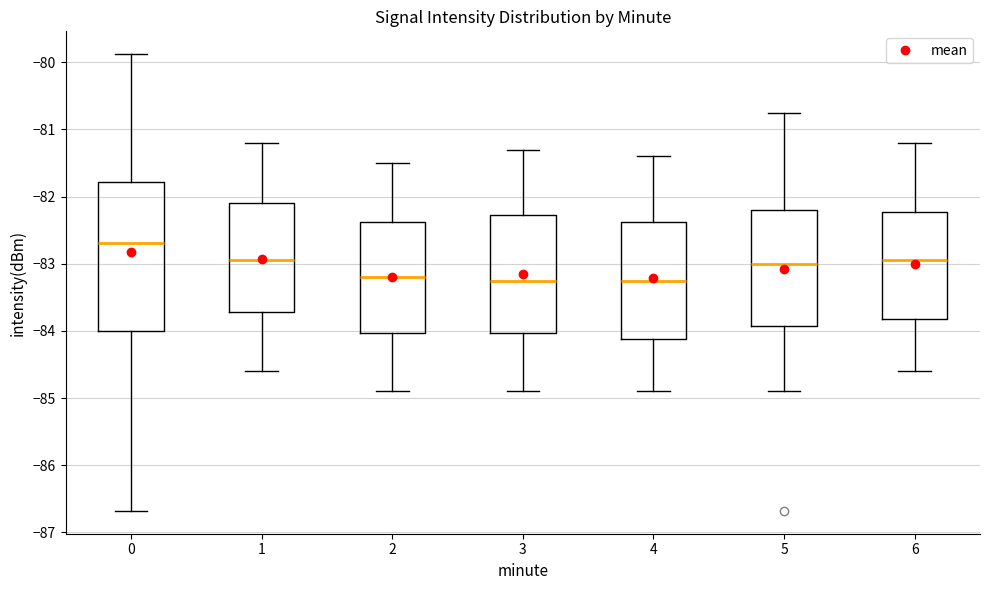

Reading left to right, transcribe this box plot: for each box, give where its median line is, the range the box spans, and where its two whiskers end, as read against the y-axis. The values are not printed on the chart, so give them approximately, as read against the axis.

0: median -82.7, box -84.0 to -81.8, whiskers -86.7 to -79.9
1: median -82.9, box -83.7 to -82.1, whiskers -84.6 to -81.2
2: median -83.2, box -84.0 to -82.4, whiskers -84.9 to -81.5
3: median -83.2, box -84.0 to -82.3, whiskers -84.9 to -81.3
4: median -83.2, box -84.1 to -82.4, whiskers -84.9 to -81.4
5: median -83.0, box -83.9 to -82.2, whiskers -84.9 to -80.7
6: median -82.9, box -83.8 to -82.2, whiskers -84.6 to -81.2